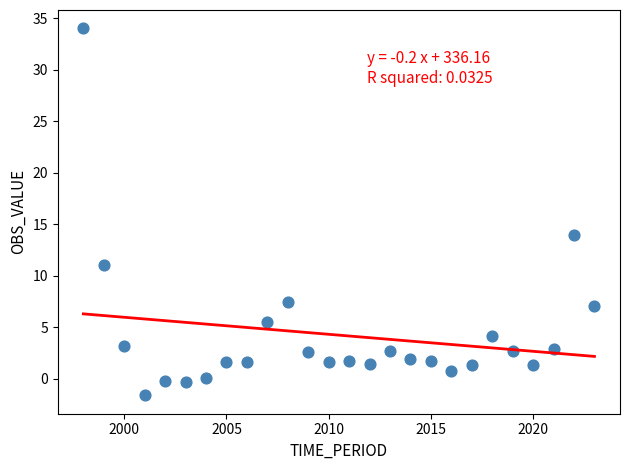

What is the range of Y values (max minus min)?

35.6